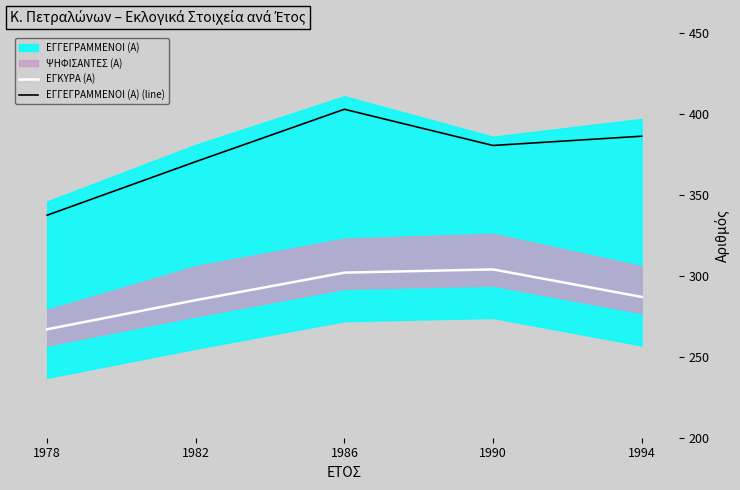

How many data points in ΕΓΚΥΡΑ (Α) are above 287?

2